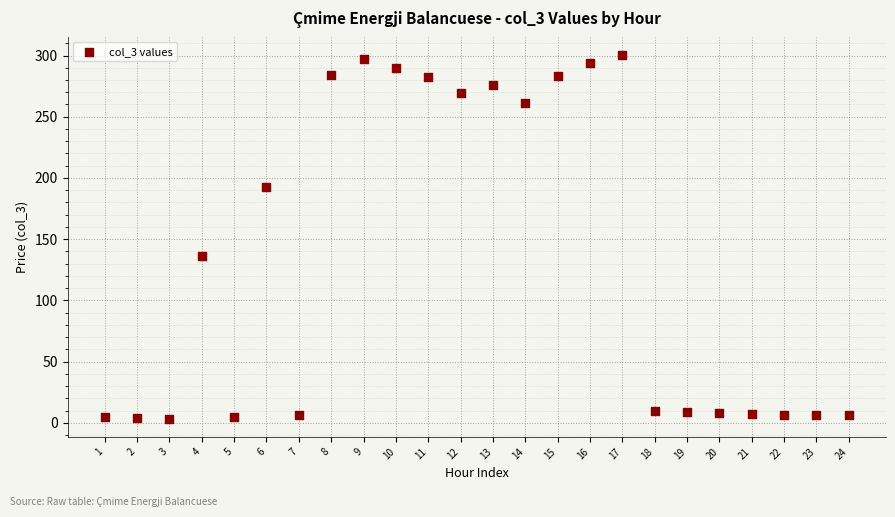

What Y value in the scatter plot is closest to 151?

136.2